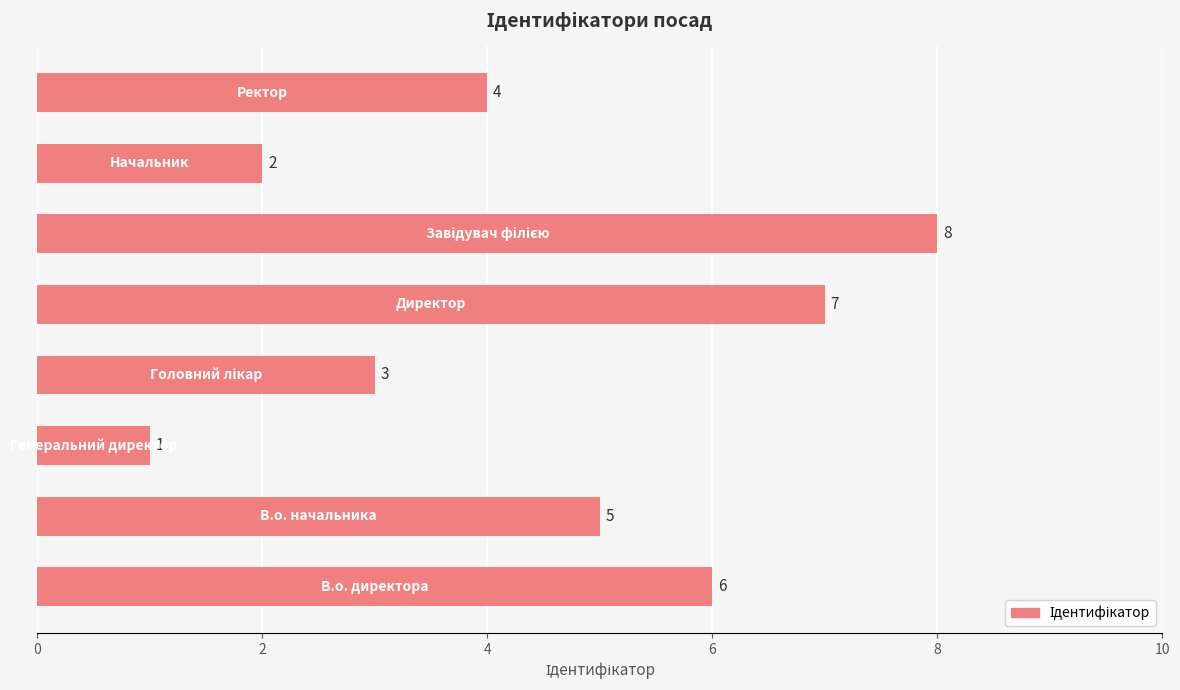

What is the difference between the maximum and minimum values?

7